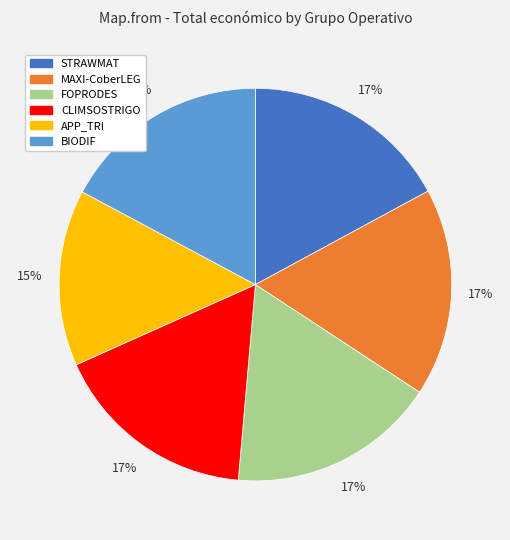

The MAXI-CoberLEG slice represents 26% of the pie. True or false?

False